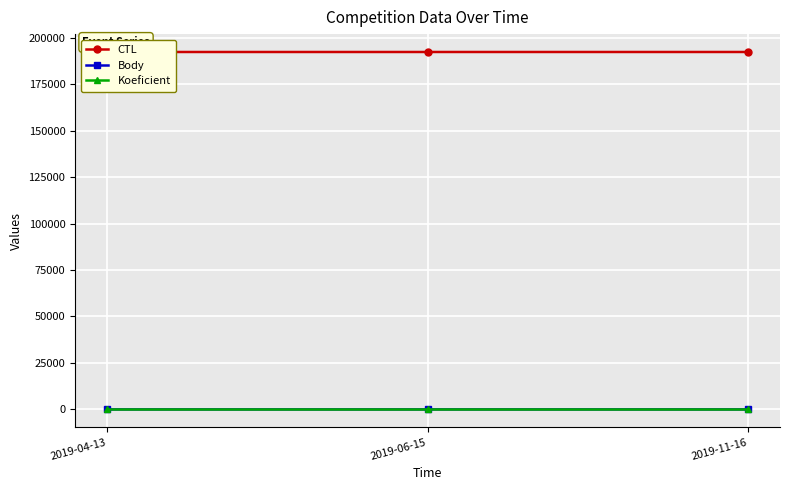

How many lines are shown in the chart?

3